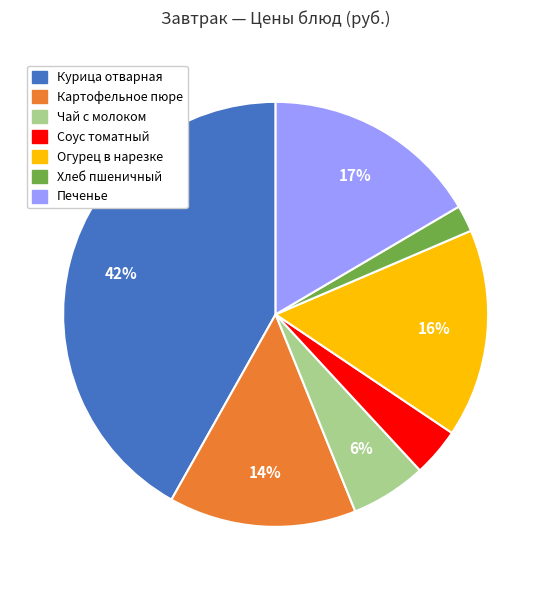

To the nearest percent, what portion does Хлеб пшеничный represent?

2%